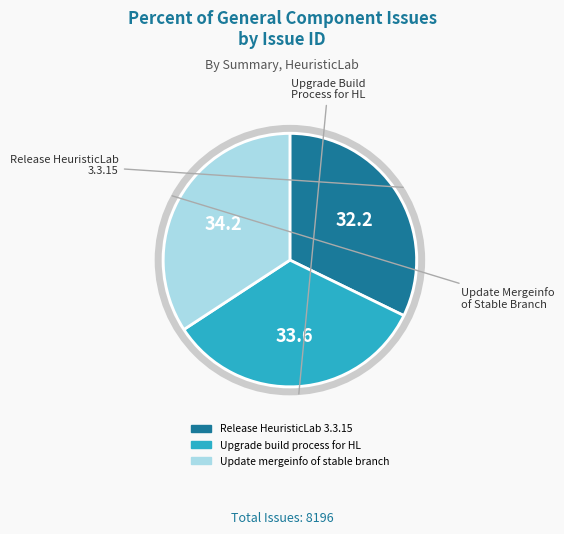

Does any single category account for the majority?

No